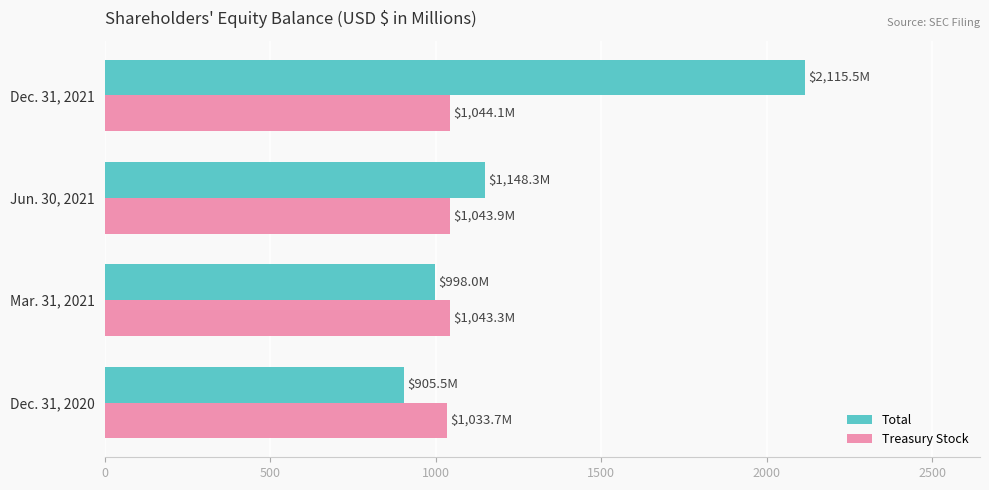

Which series has the largest total across all categories?

Total